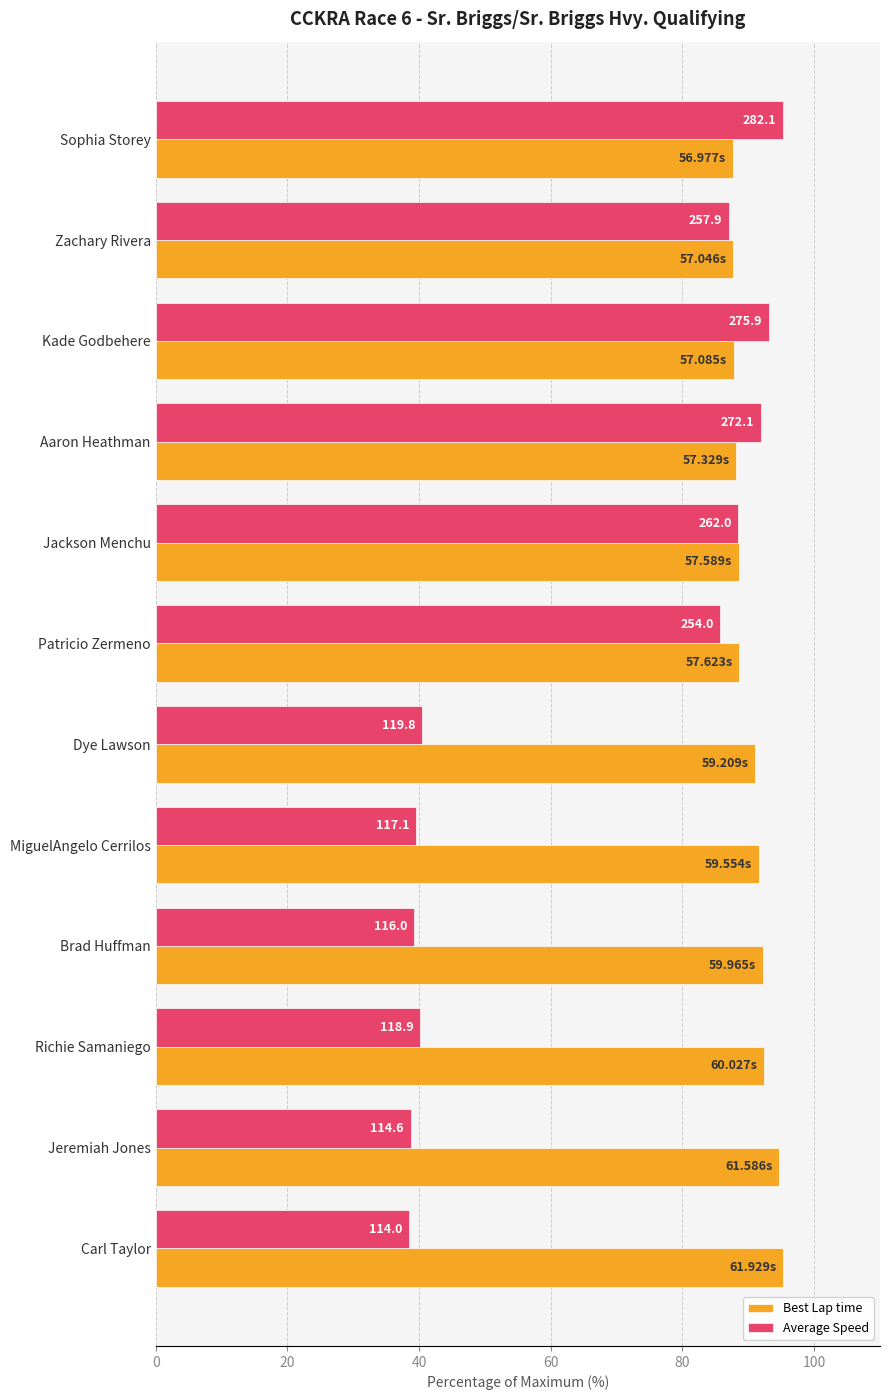

What are all the series names shown in the legend?

Best Lap time, Average Speed